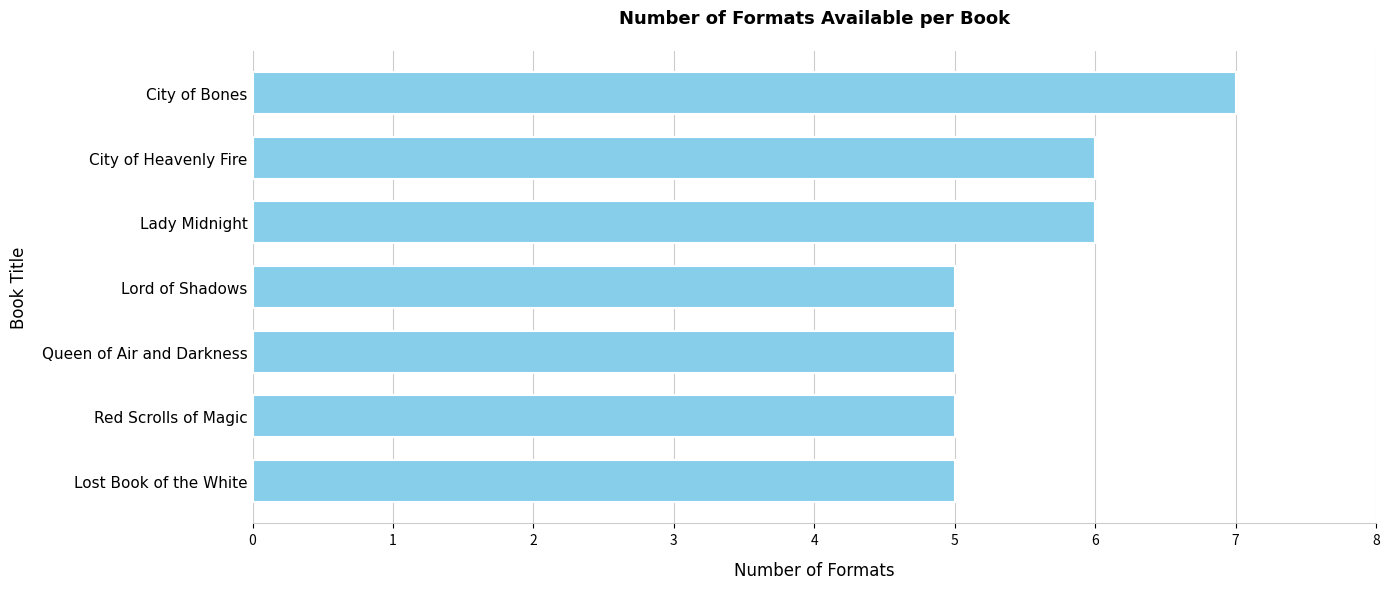

What is the ratio of the value at Lord of Shadows to the value at Queen of Air and Darkness?

1.0